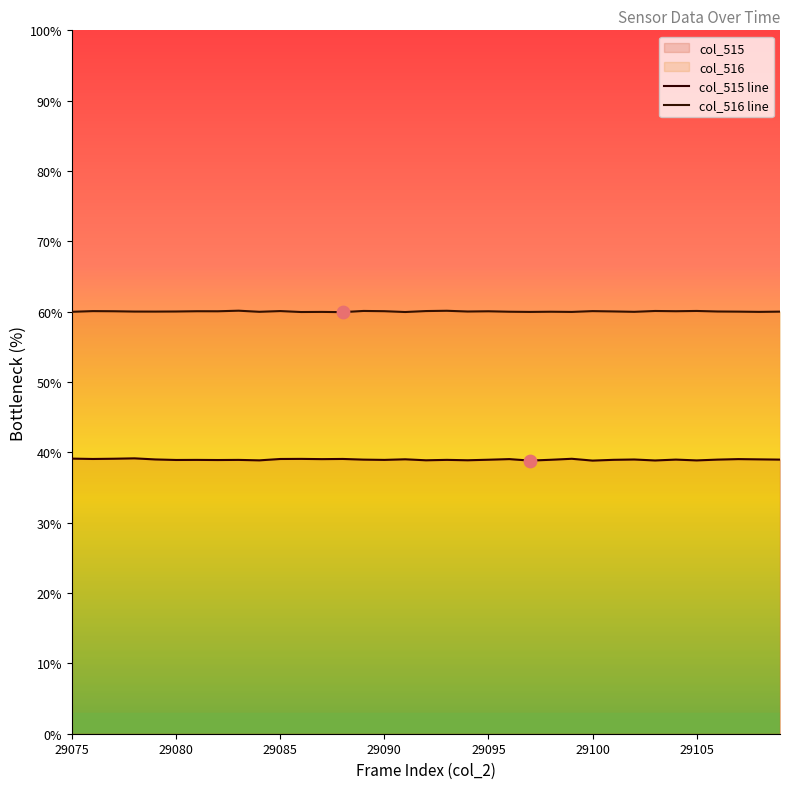

Which series contains the lowest Y value?

col_515 line